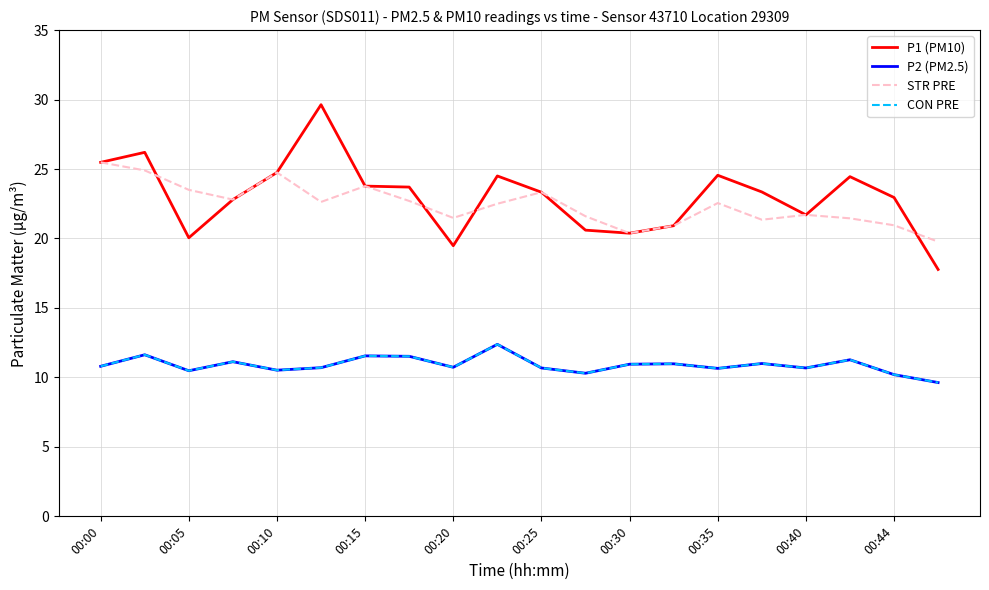

Does the chart have visible grid lines?

Yes